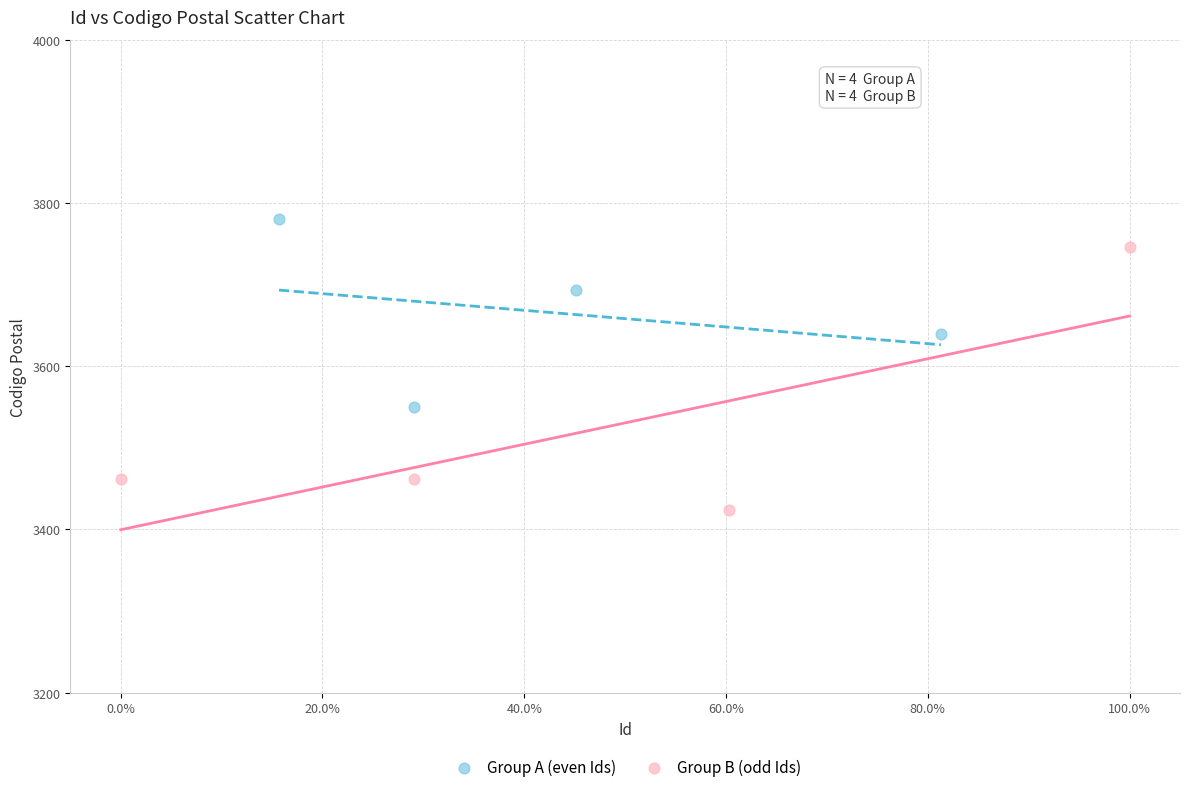

Which series contains the lowest Y value?

Group B (odd Ids)